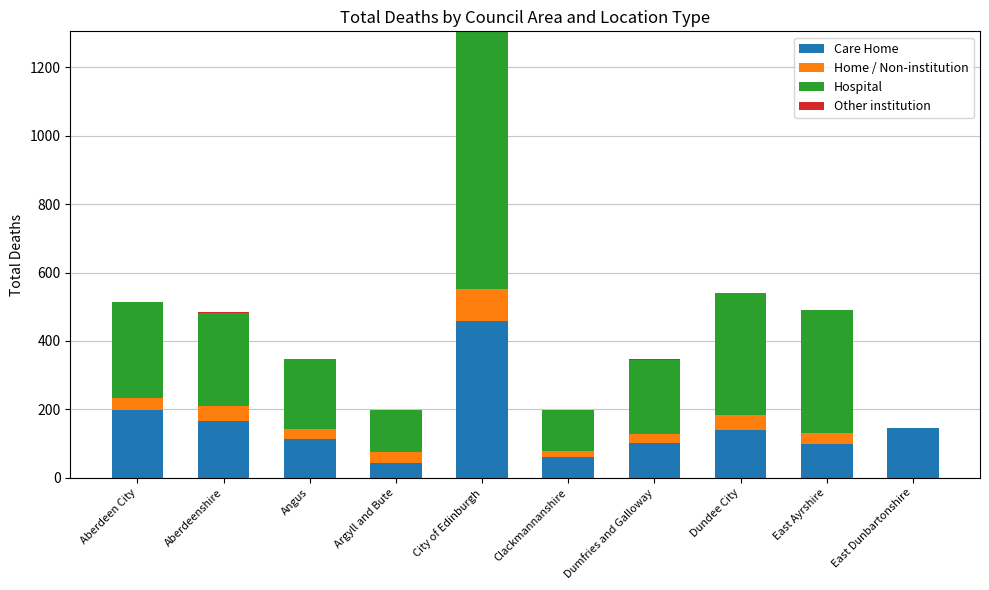

At which label does Care Home reach its peak?

City of Edinburgh